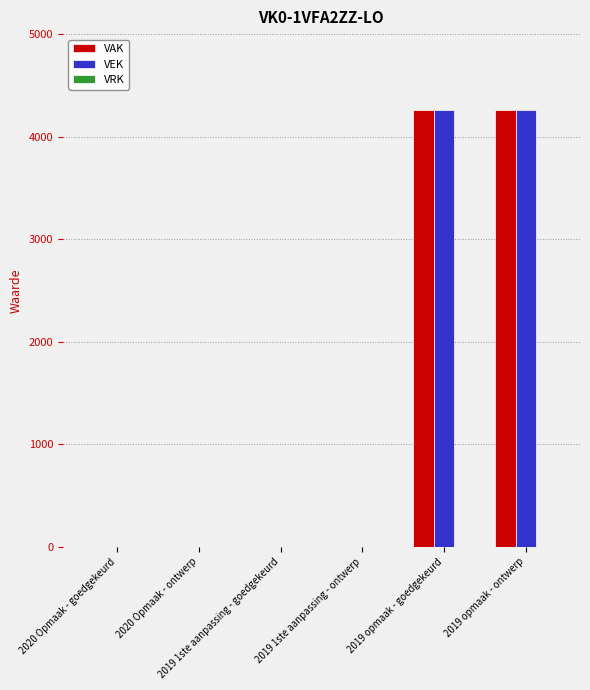

Are the bars horizontal?

No